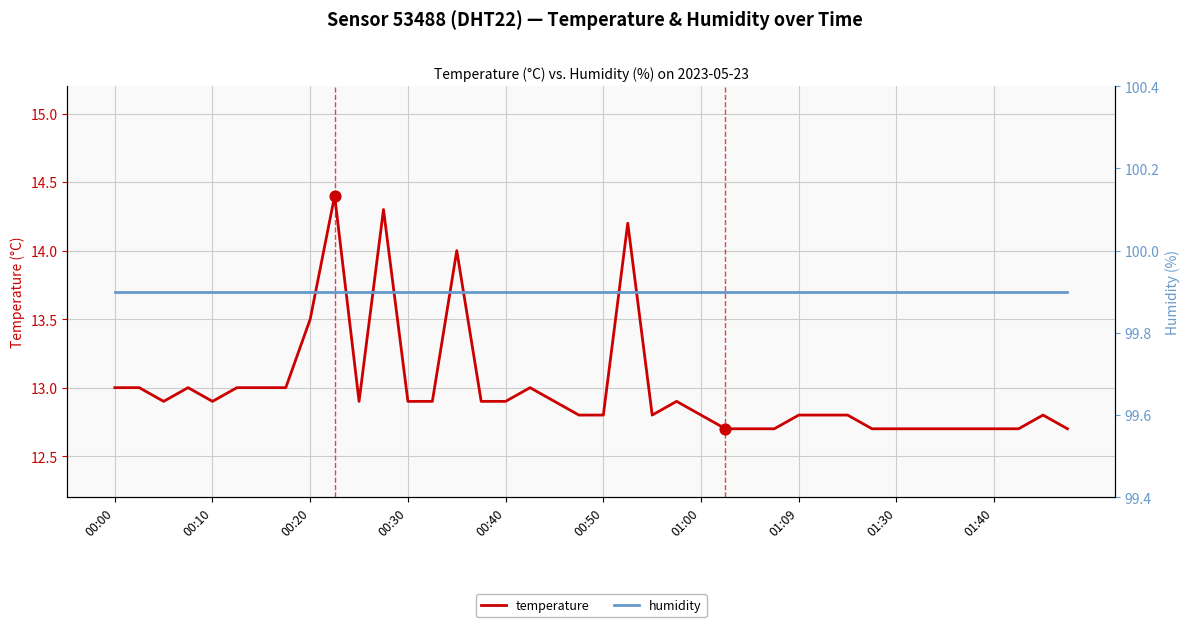

What are all the series names shown in the legend?

temperature, humidity